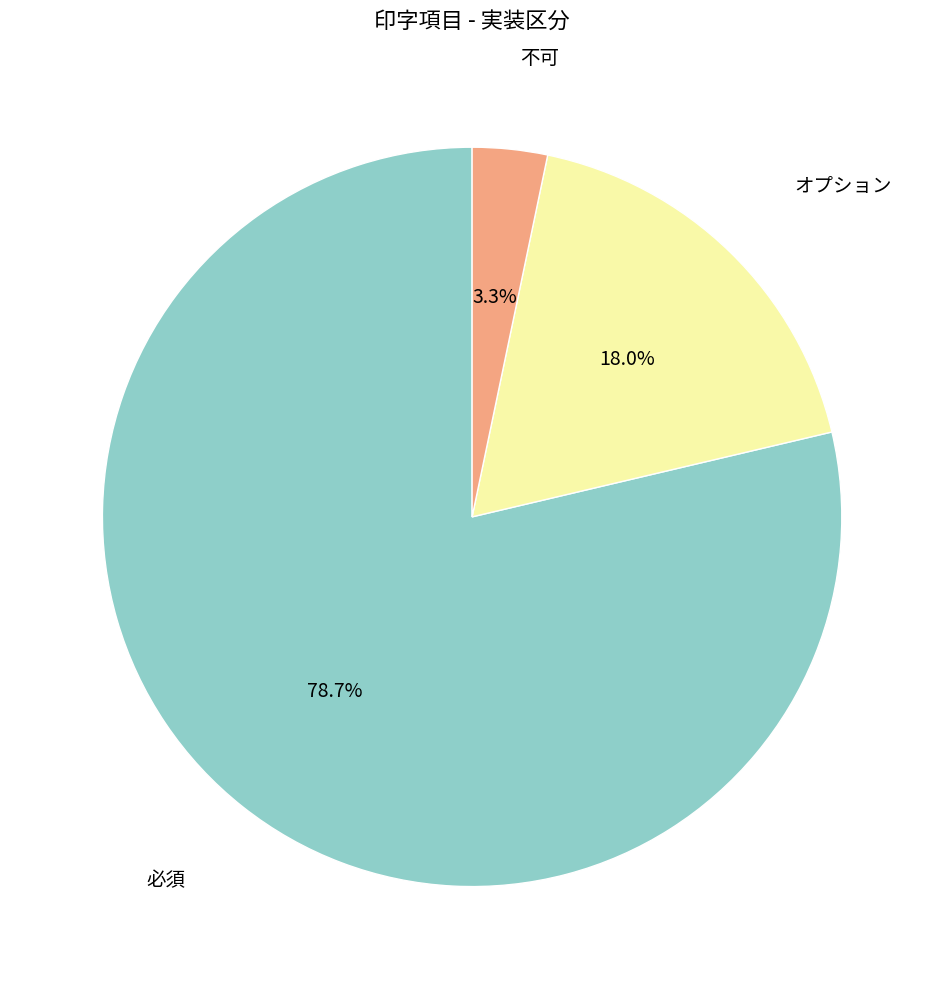

To the nearest percent, what portion does オプション represent?

18%